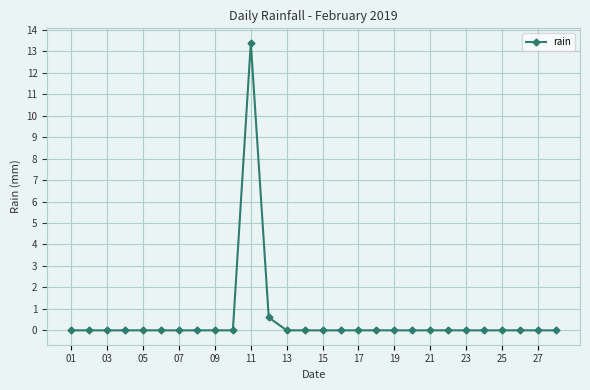

True or false: there are more than 0 points higher than both neighbors.

True